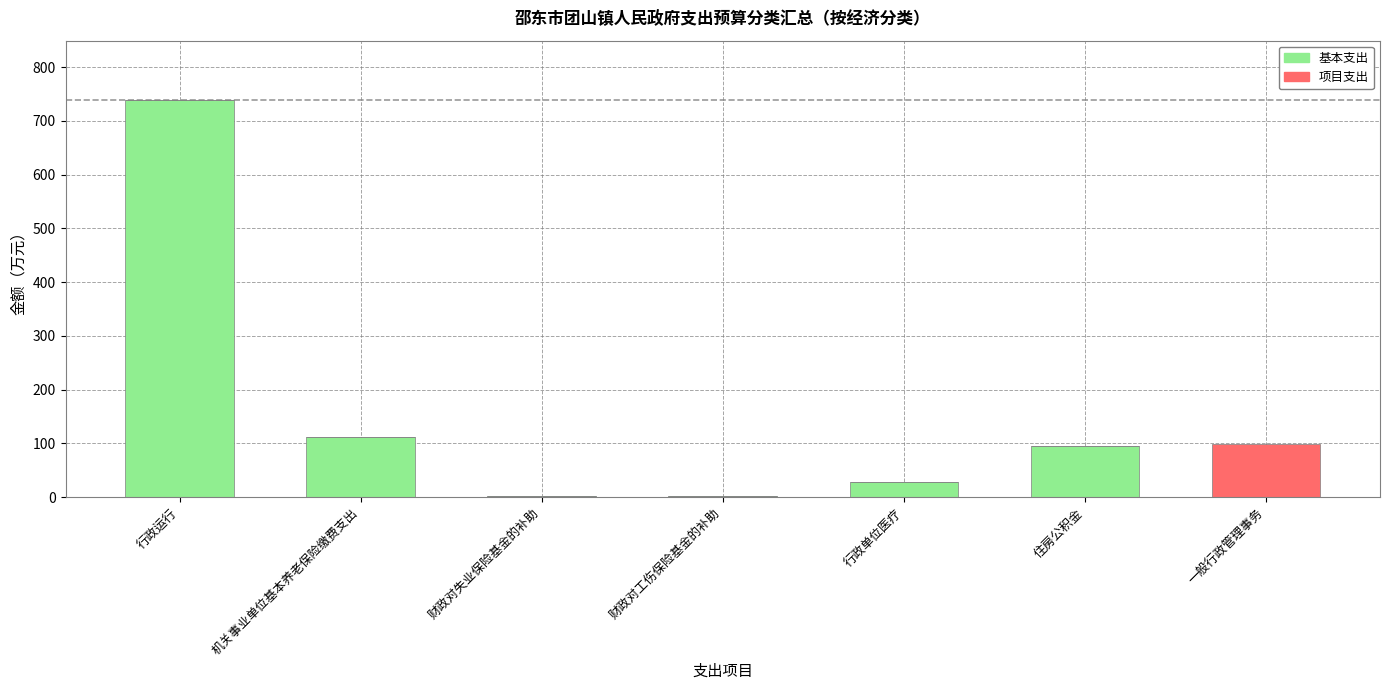

True or false: 基本支出 has a value of 94.4 at 住房公积金.

True